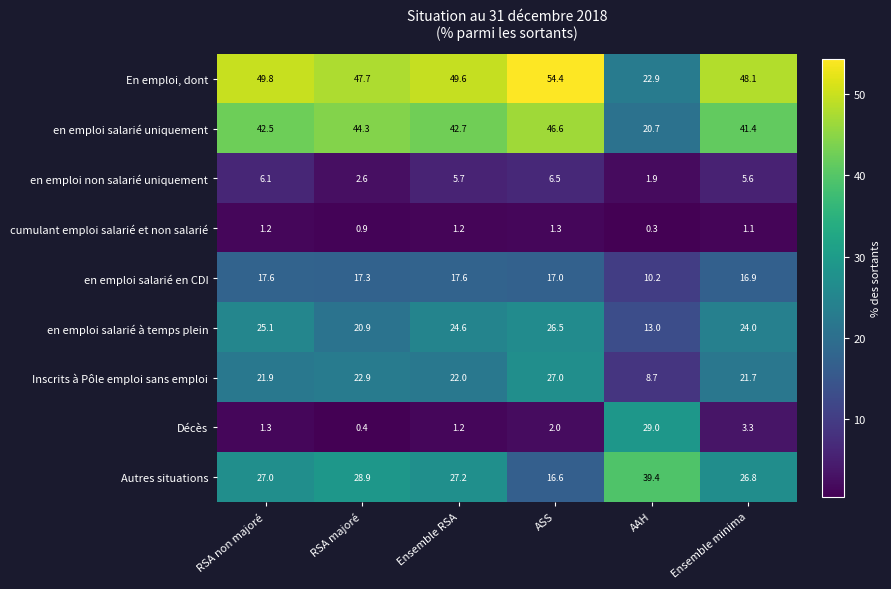

What is the difference between the maximum and minimum values in the en emploi salarié à temps plein series?

13.5